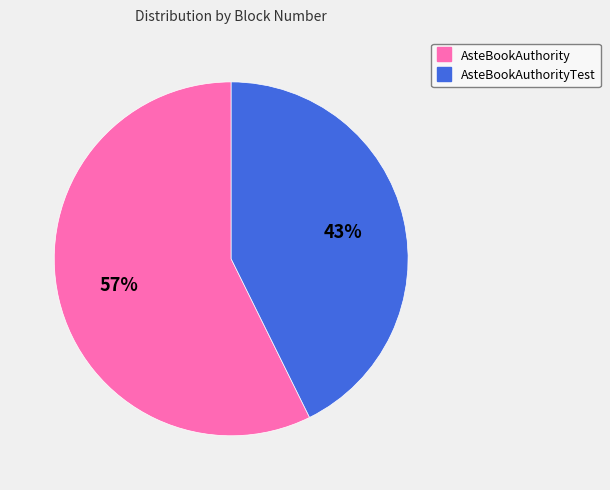

Does any single category account for the majority?

Yes